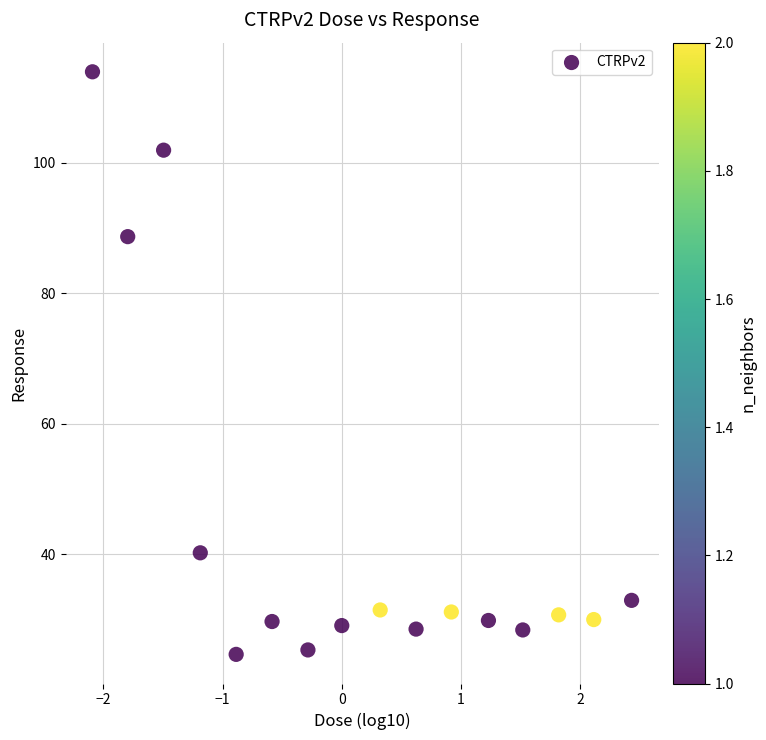

What is the range of X values (max minus min)?

4.5